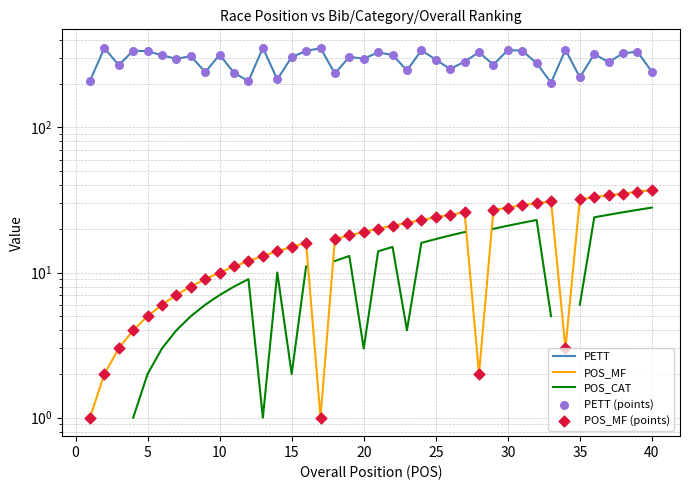

What are all the series names shown in the legend?

PETT, POS_MF, POS_CAT, PETT (points), POS_MF (points)